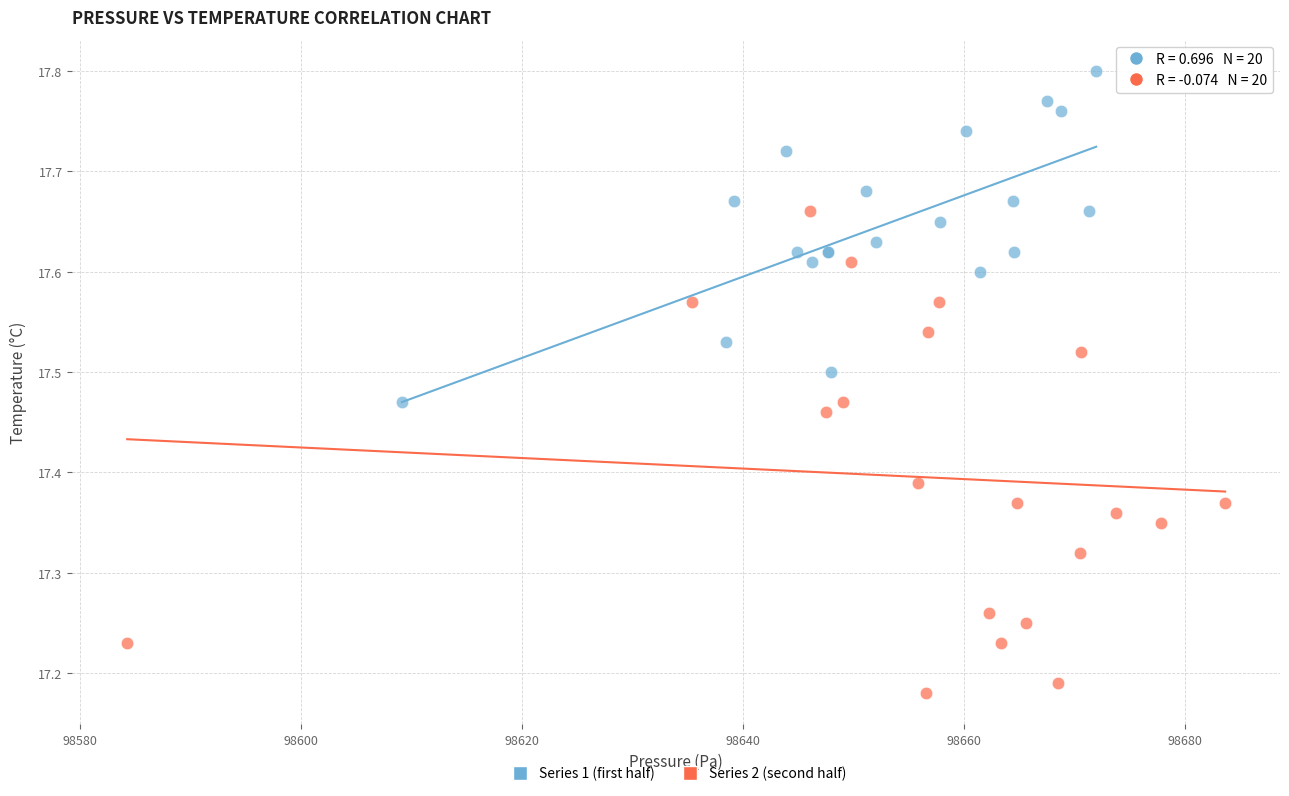

What are all the series names shown in the legend?

Series 1 (first half), Series 2 (second half)